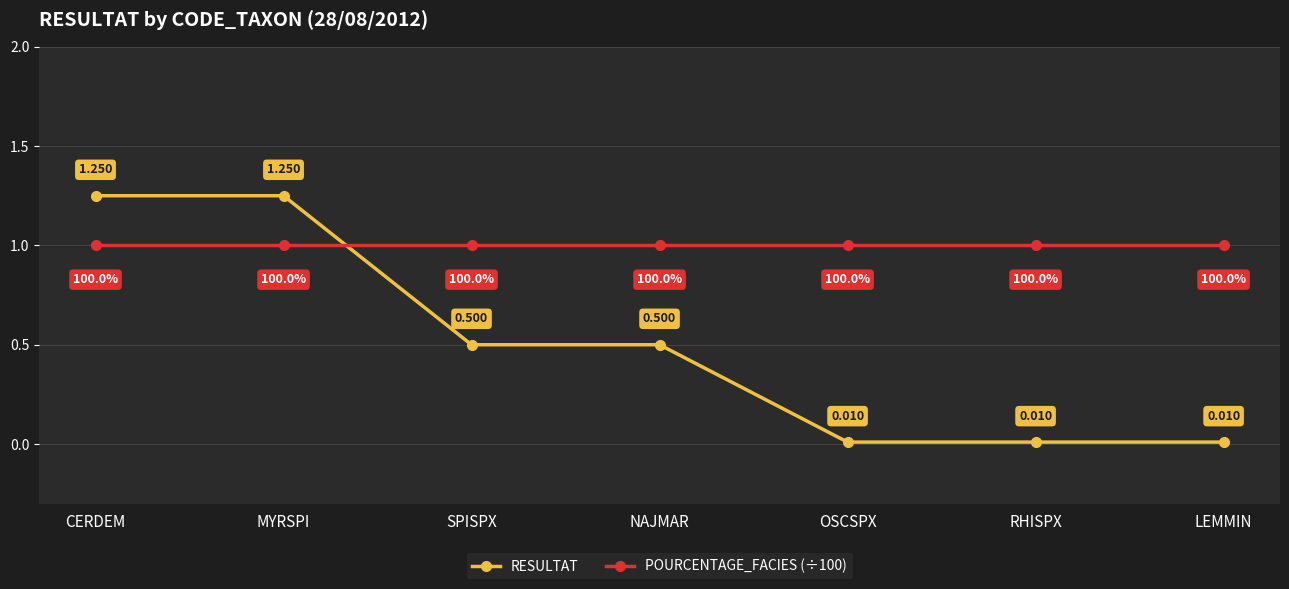

How many series are shown in this chart?

2